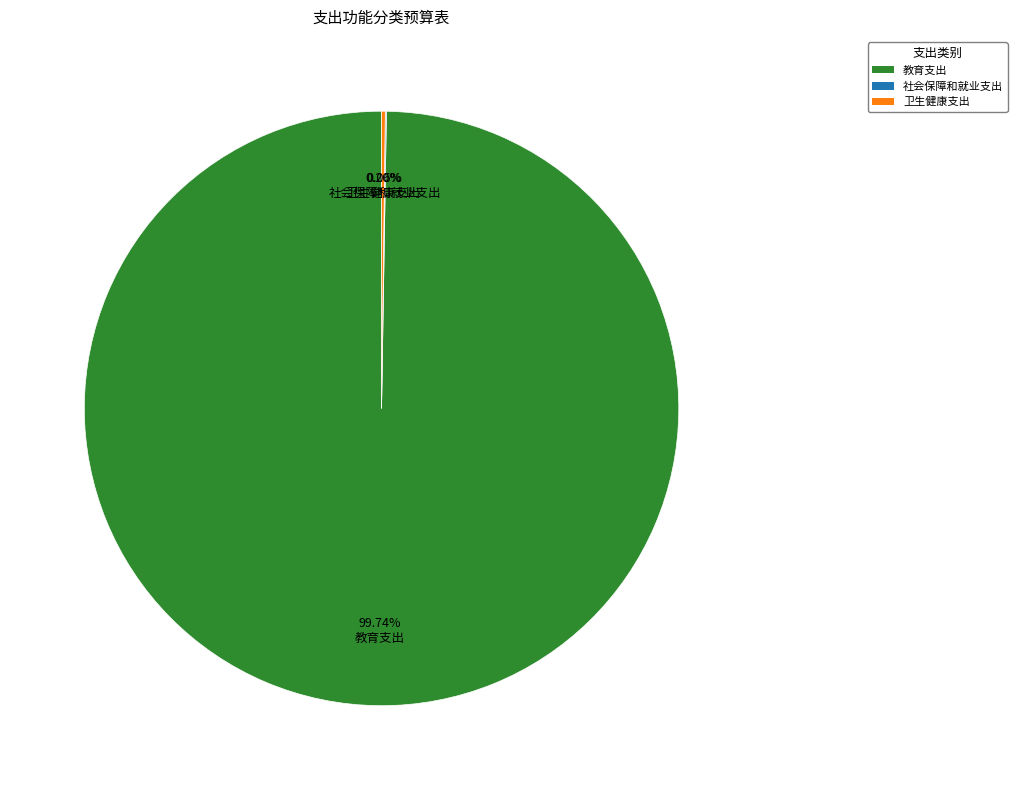

Is there any slice that represents more than half of the pie?

Yes